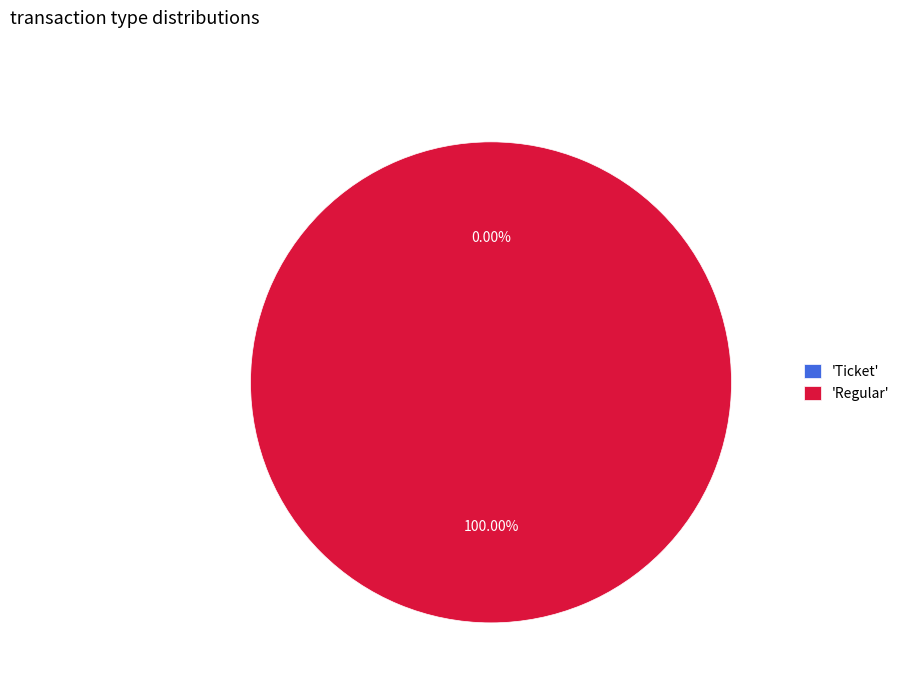

Which slice is the largest?

Regular